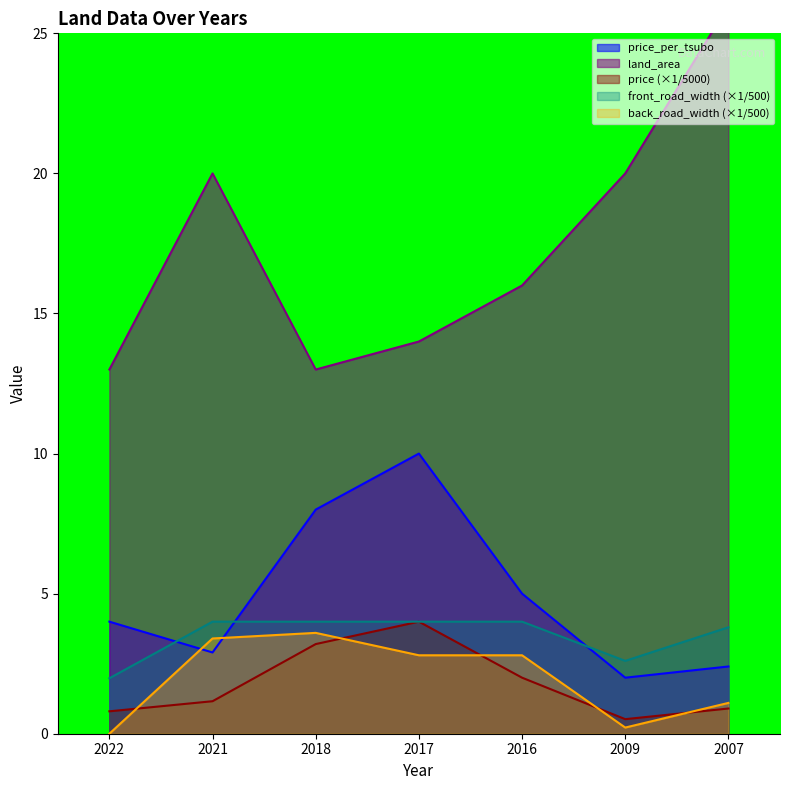

List the labels in order of price value, largest first.

2017, 2018, 2016, 2021, 2007, 2022, 2009